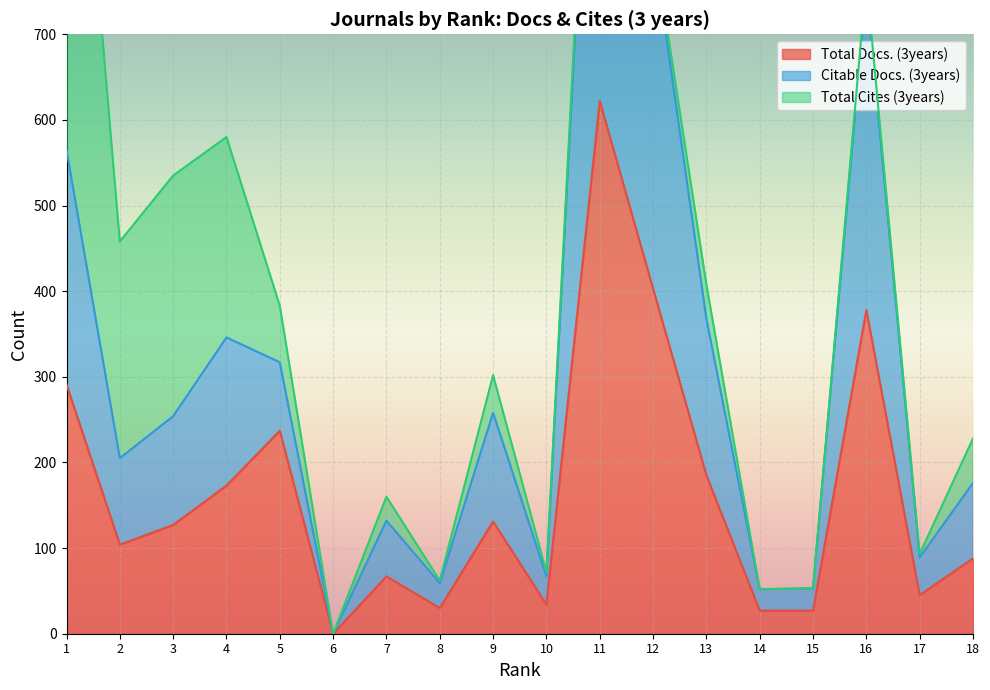

True or false: Total Docs. (3years) and Citable Docs. (3years) intersect in this chart.

False